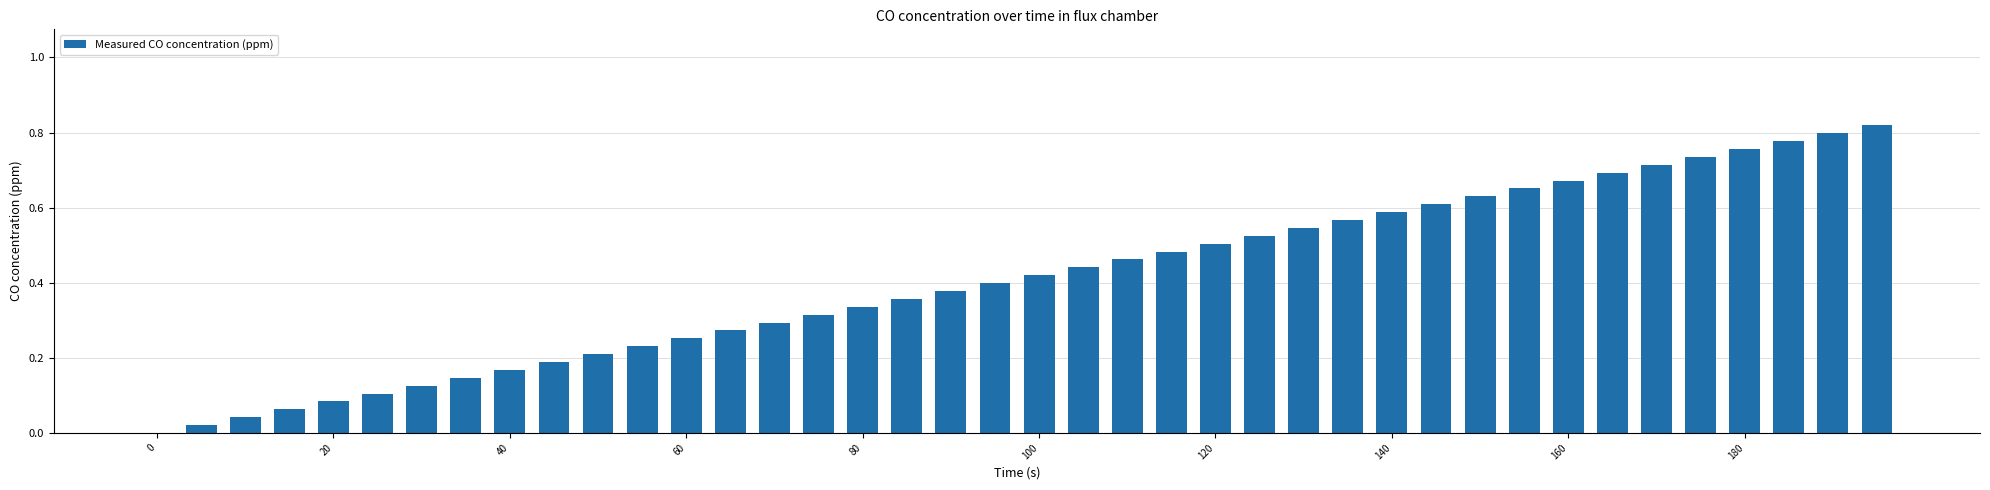

What is the sum of all values?

16.4